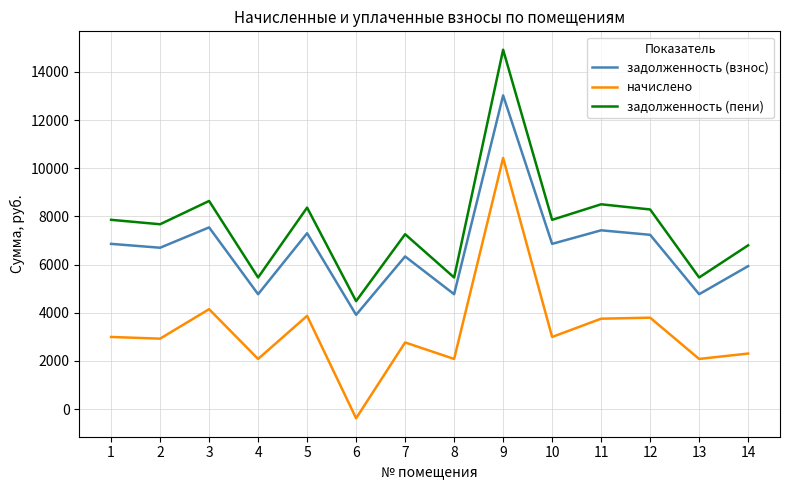

What is the sum of all задолженность (взнос) values?

93458.5